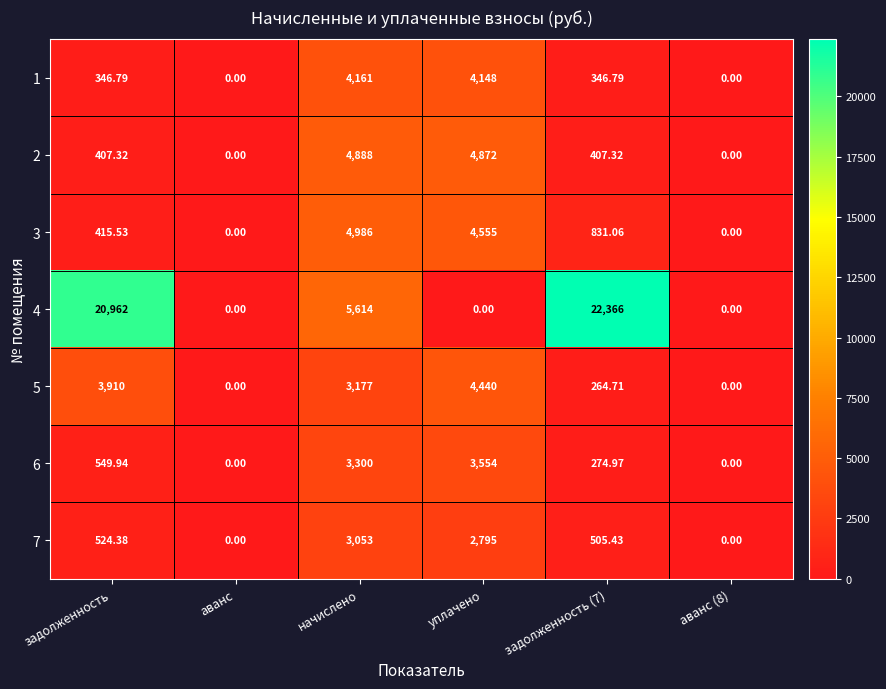

List the series in order of their peak value, lowest first.

7, 6, 1, 5, 2, 3, 4